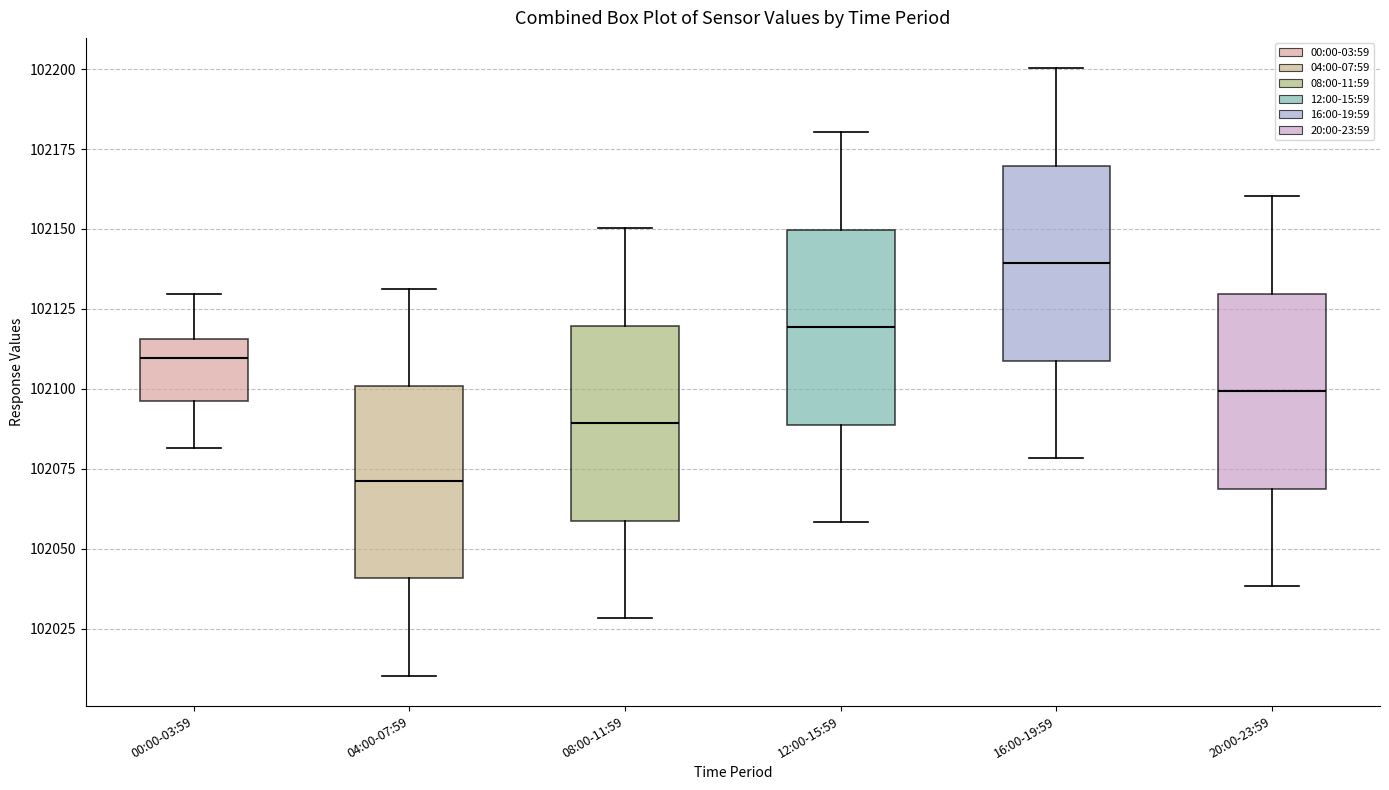

Which box has the highest median line?

16:00-19:59